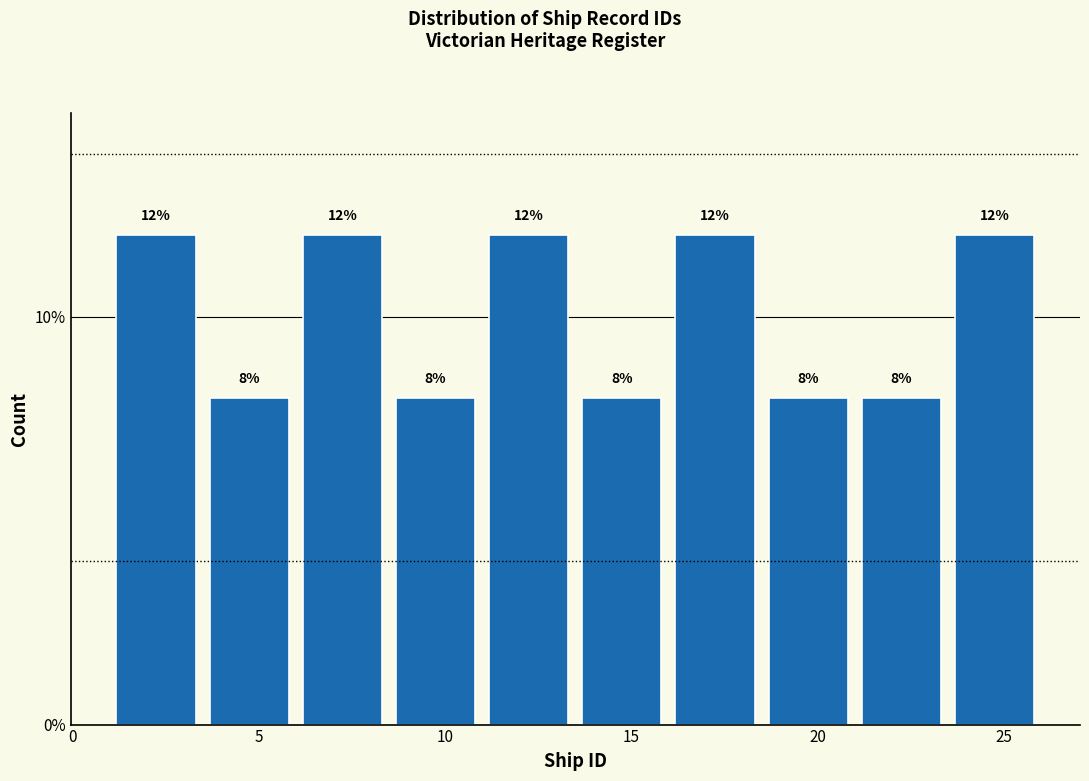

Reading left to right, list every bar in this chart as the range it spans on the x-axis followed by its height.

1.0 to 3.5: 12
3.5 to 6.0: 8
6.0 to 8.5: 12
8.5 to 11.0: 8
11.0 to 13.5: 12
13.5 to 16.0: 8
16.0 to 18.5: 12
18.5 to 21.0: 8
21.0 to 23.5: 8
23.5 to 26.0: 12